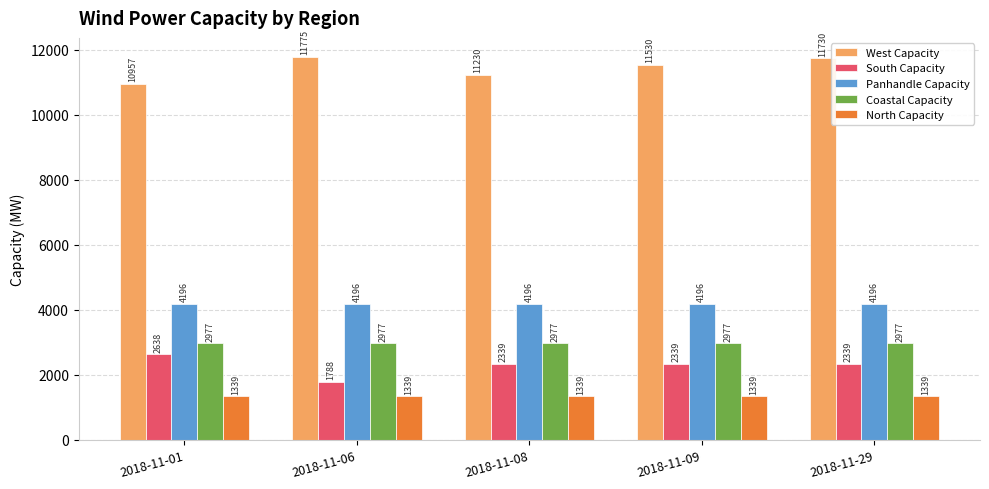

Which series has the largest total across all categories?

West Capacity